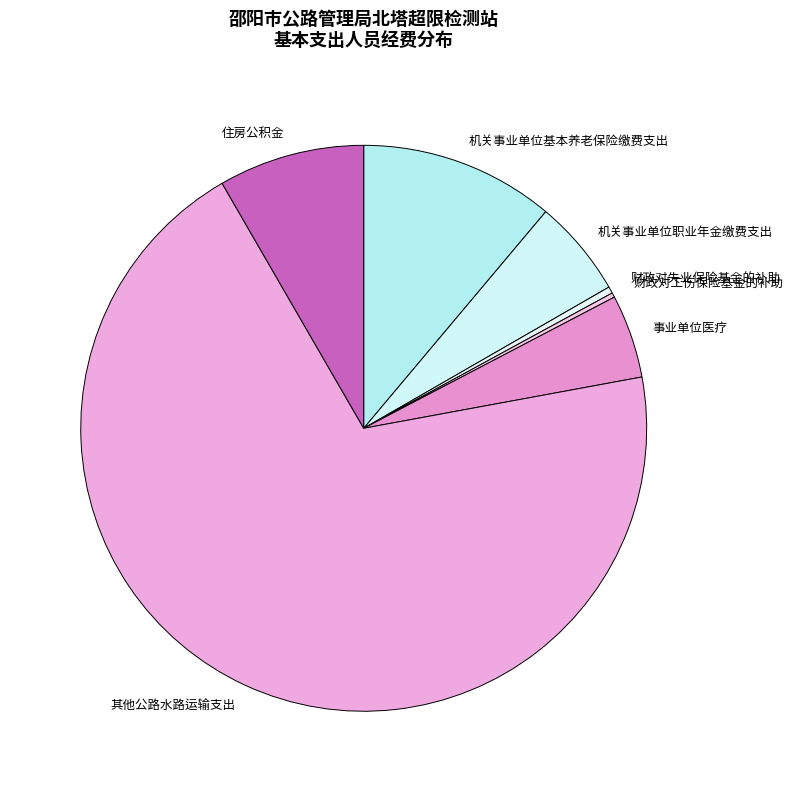

Combined, do 住房公积金 and 其他公路水路运输支出 account for over 50%?

Yes